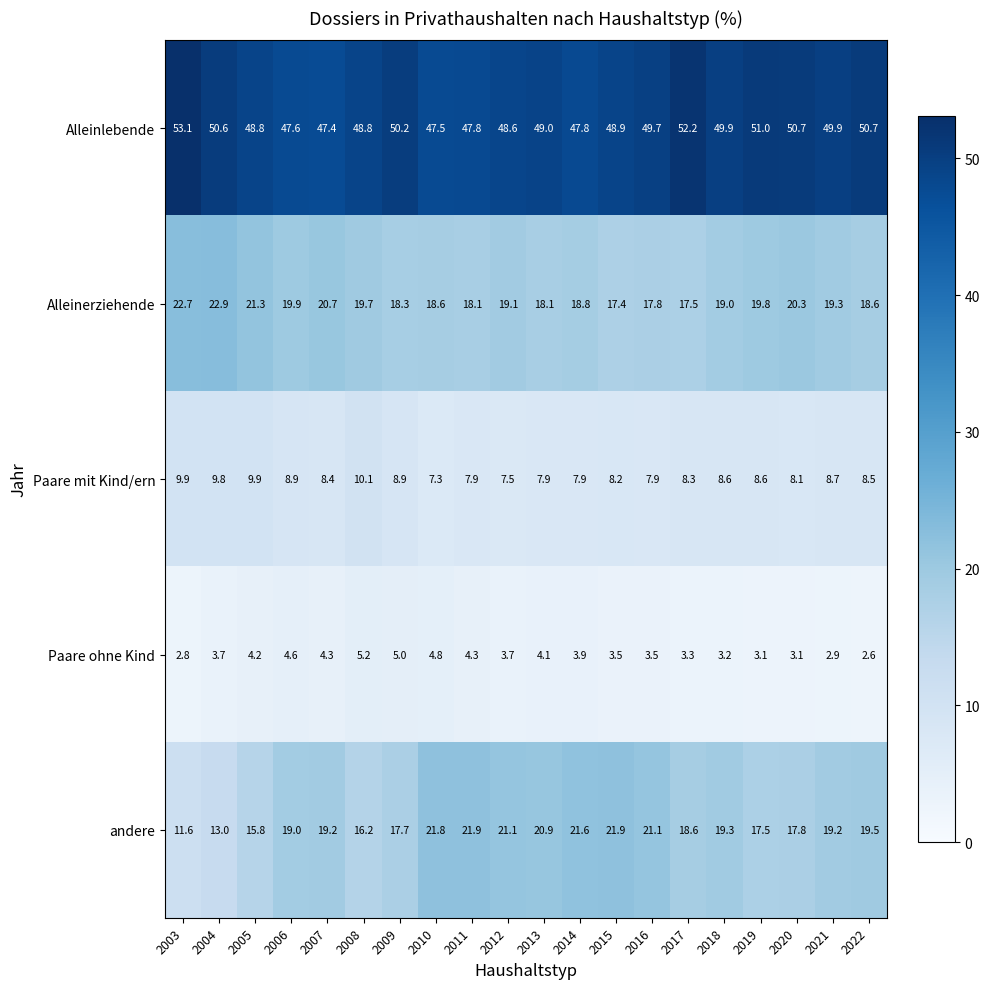

True or false: Paare mit Kind/ern has a value of 8.9 at 2009.

True